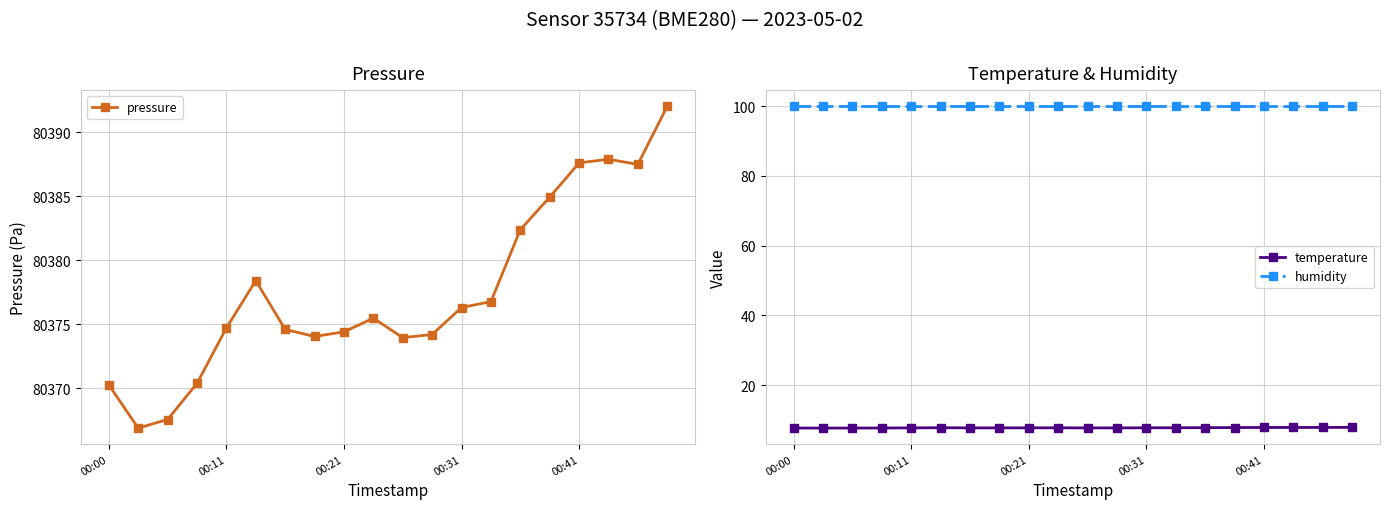

True or false: pressure has more than 0 interior local peaks.

True